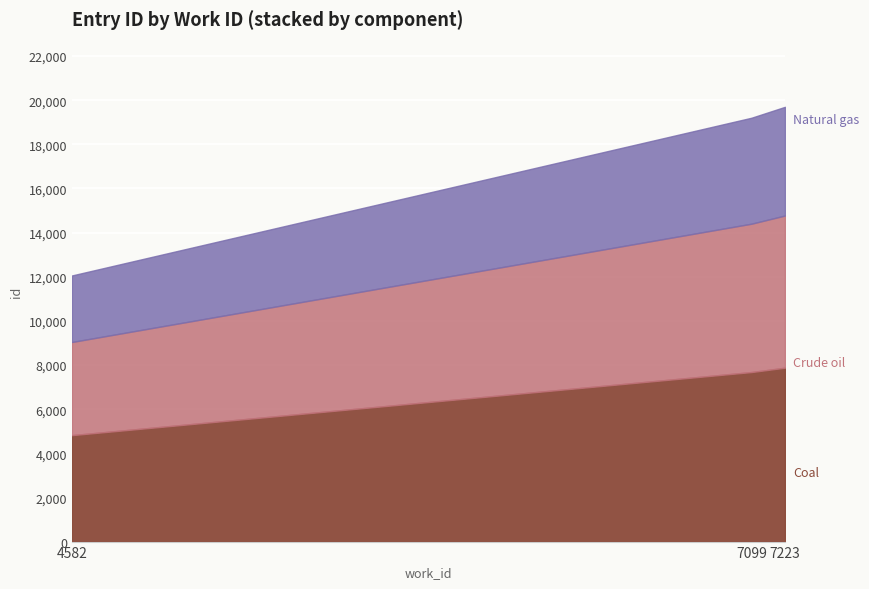

Is it true that the value at 4582 is 12057?

True